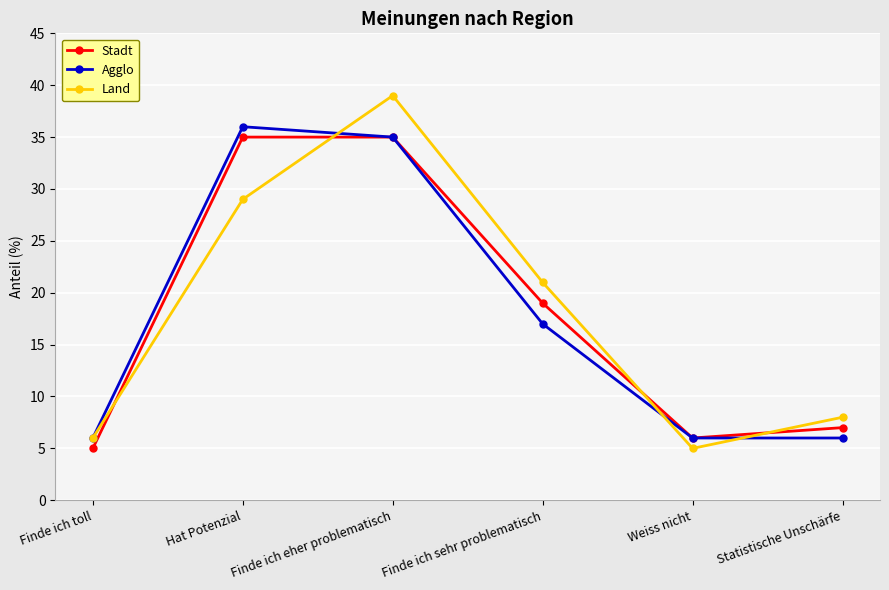

In Stadt, how many points are lower than both neighbors (excluding endpoints)?

1